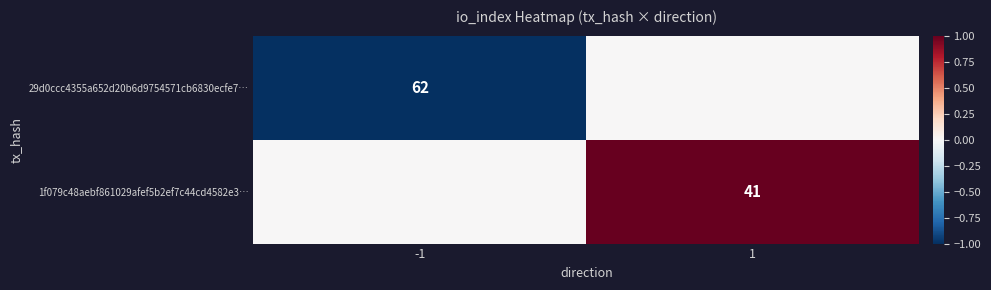

The value of 29d0ccc4355a652d20b6d9754571cb6830ecfe7… at -1 is 103. True or false?

False